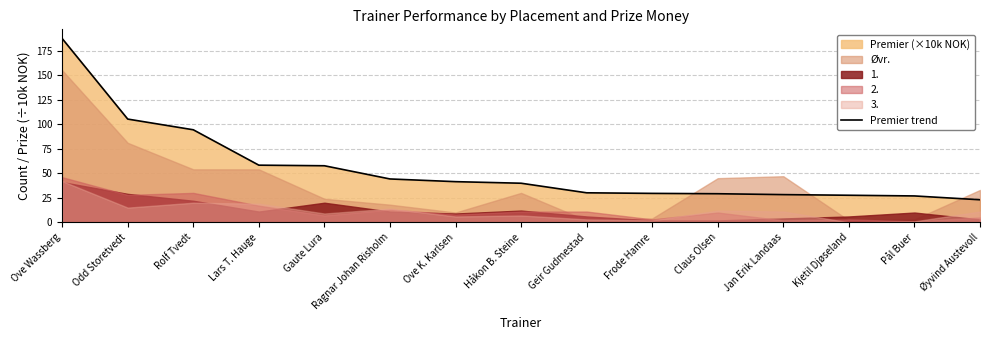

The Premier trend series shows 13.5 at Frode Hamre. True or false?

False